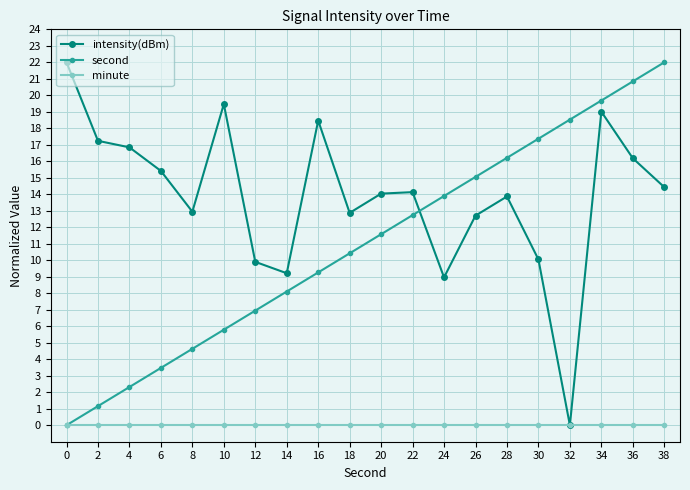

The value of intensity(dBm) at 26 is 22.1. True or false?

False